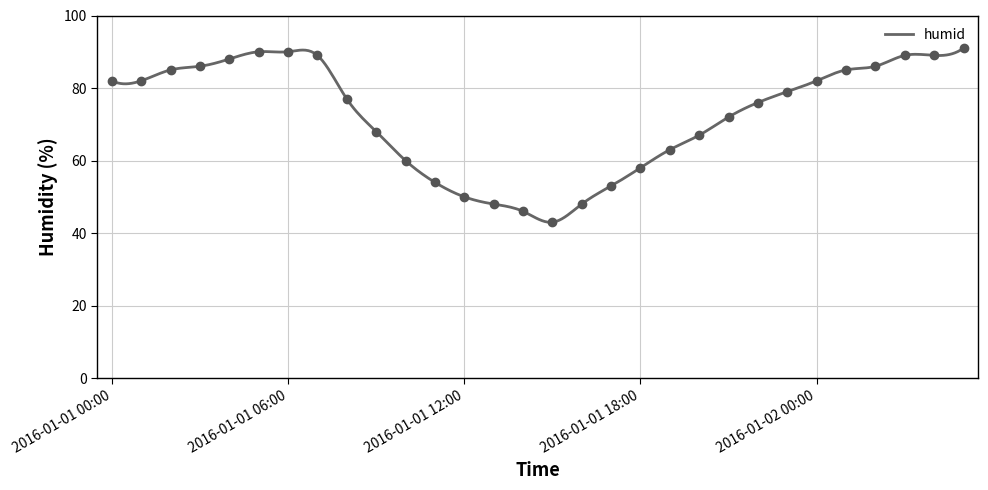

What is the change in value from 2016-01-01 14:00 to 2016-01-02 03:00?

+43